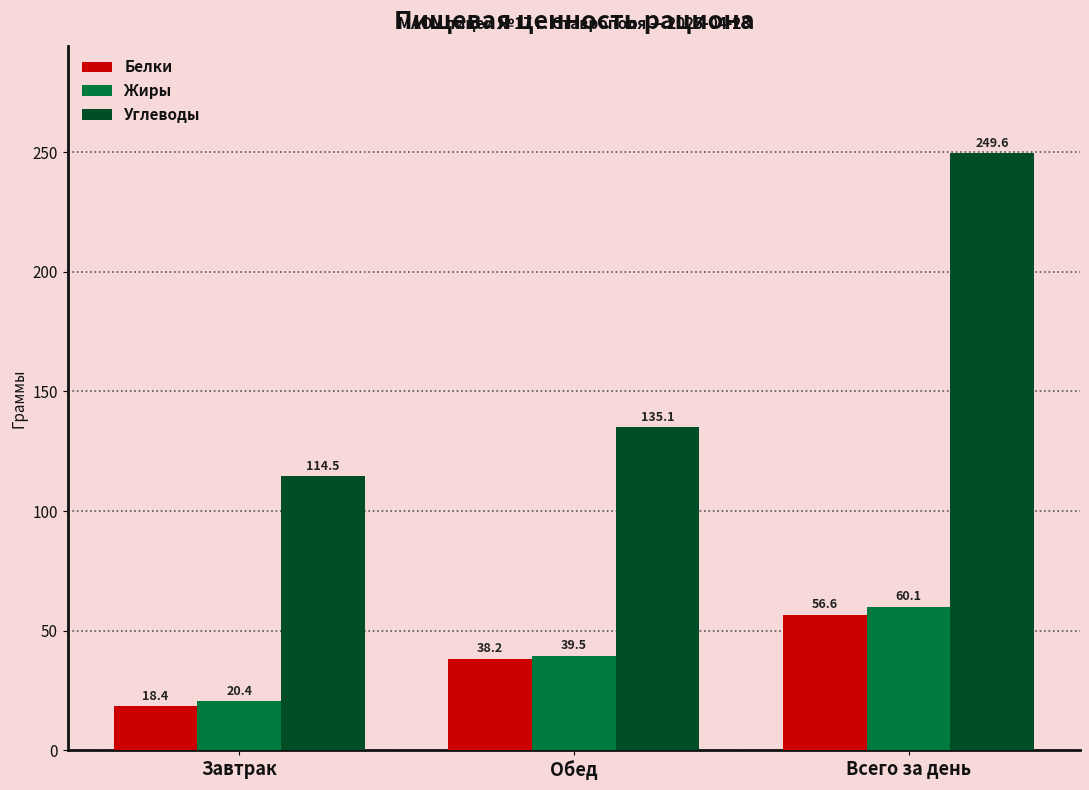

What is the sum of all Углеводы values?

499.2